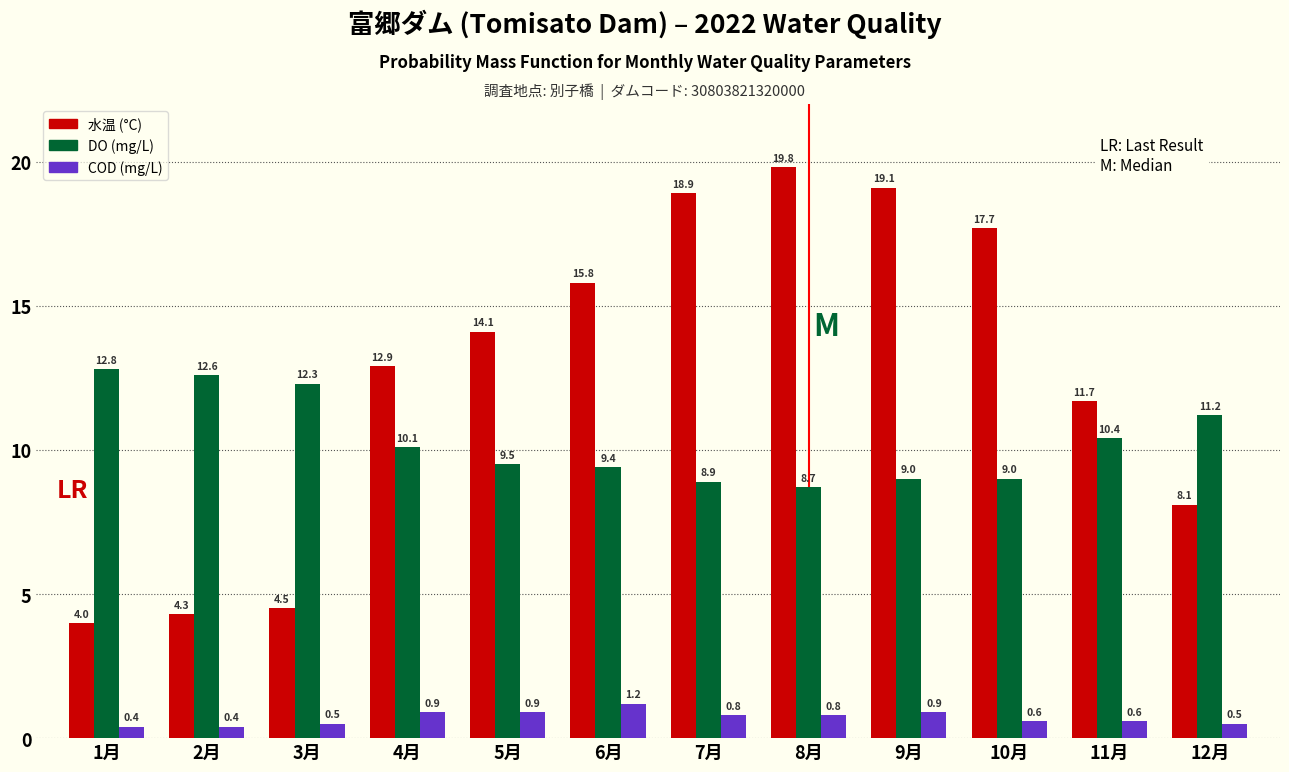

Reading left to right, list all the values displayed in this chart.

水温 (°C): 4.0	4.3	4.5	12.9	14.1	15.8	18.9	19.8	19.1	17.7	11.7	8.1
DO (mg/L): 12.8	12.6	12.3	10.1	9.5	9.4	8.9	8.7	9.0	9.0	10.4	11.2
COD (mg/L): 0.4	0.4	0.5	0.9	0.9	1.2	0.8	0.8	0.9	0.6	0.6	0.5